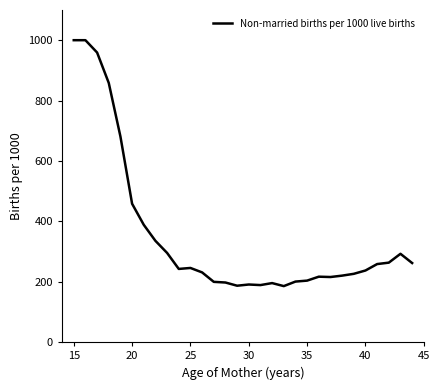

What is the minimum value shown in the chart?

185.6